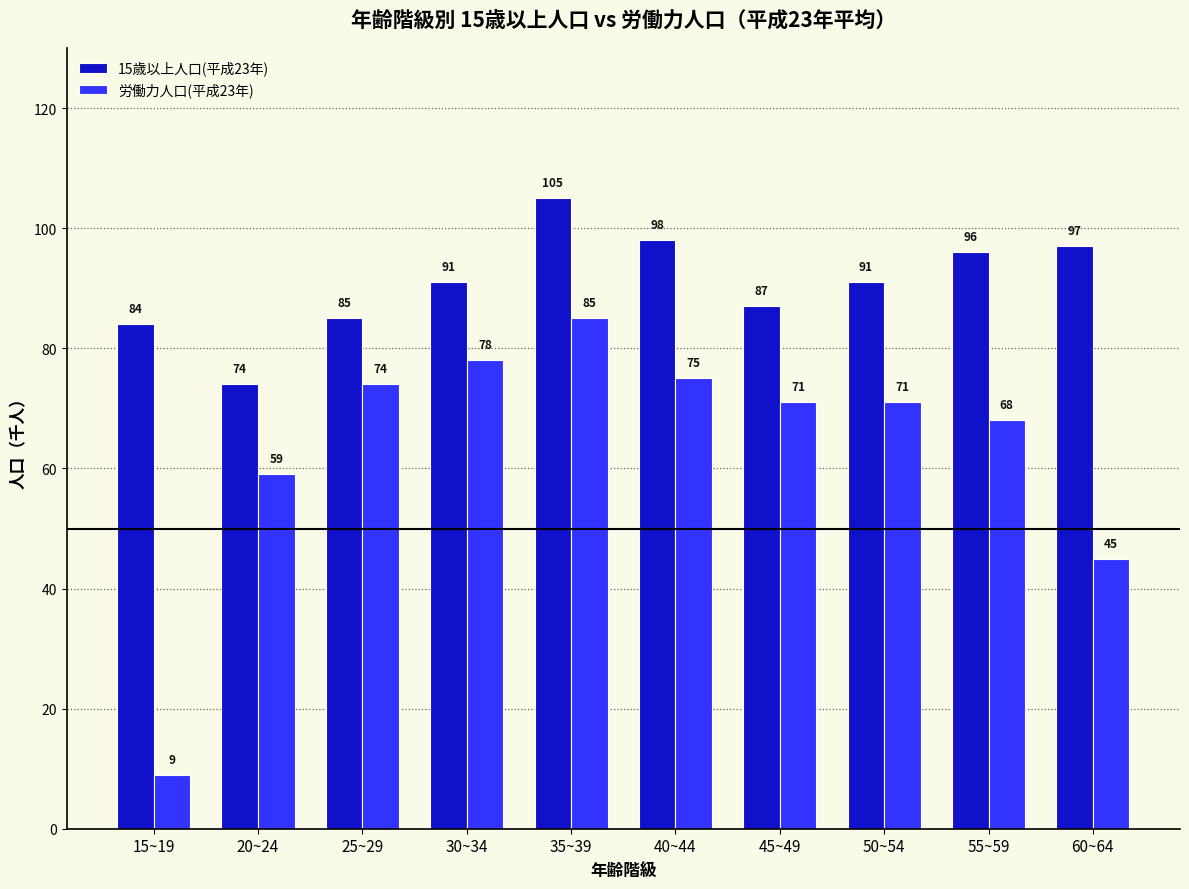

At how many categories does at least one series exceed 77?

9